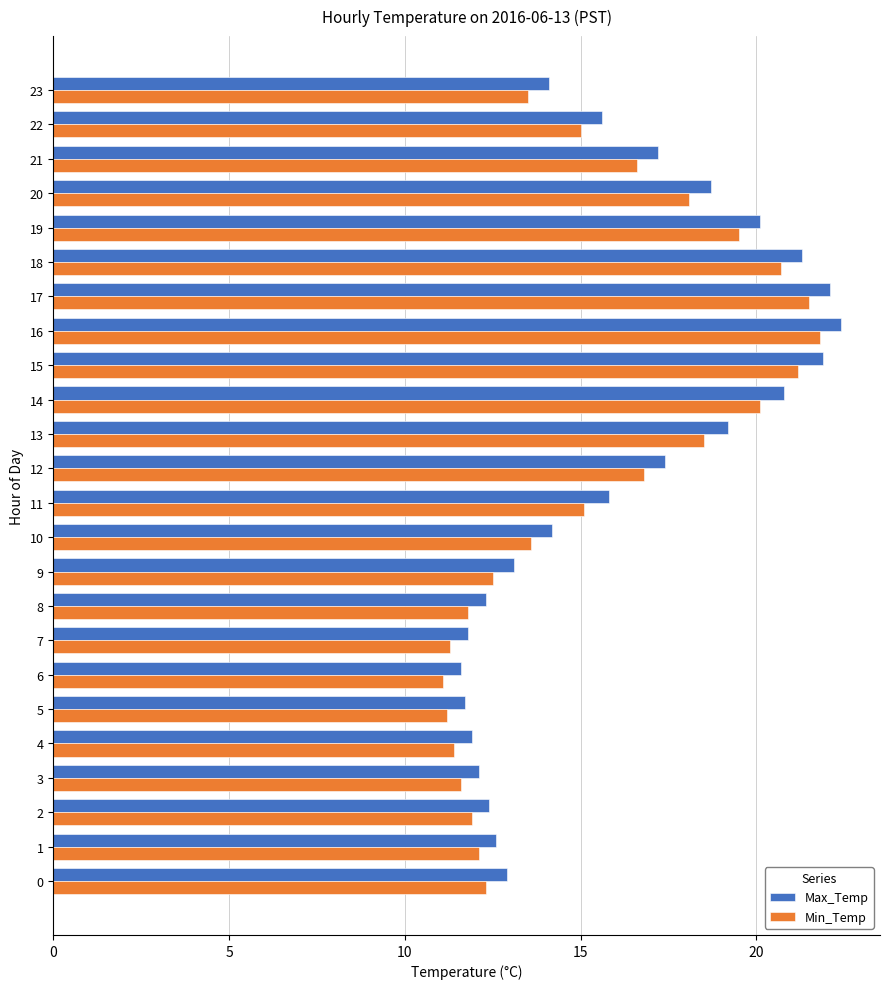

How many values in the Max_Temp series are below 15?

12